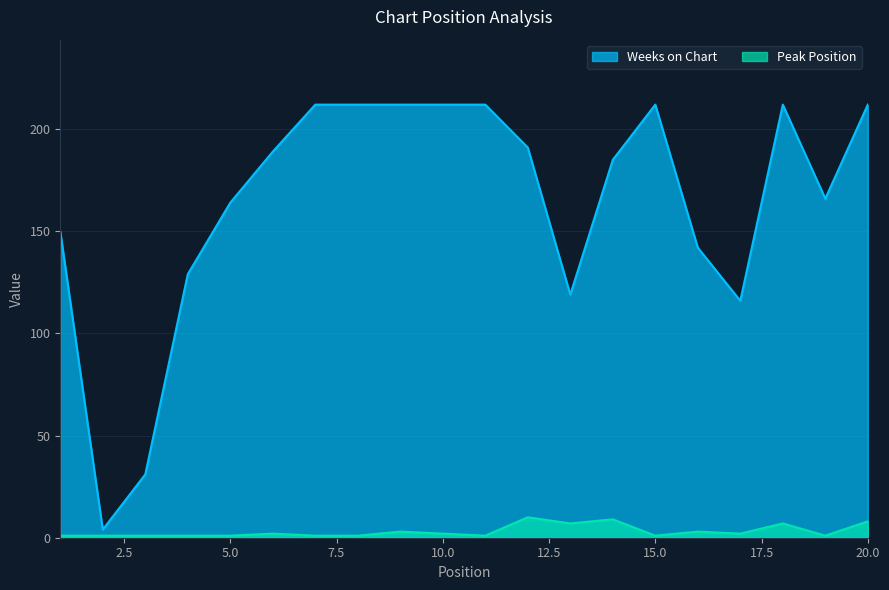

Which label corresponds to the smallest value in the chart?

1